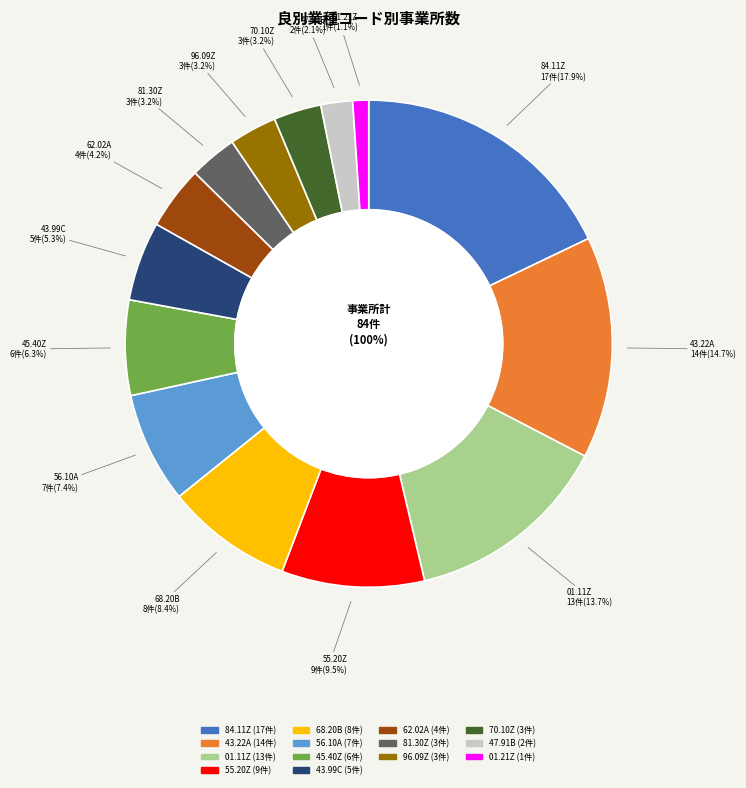

Which category has the smallest portion of the pie?

01.21Z